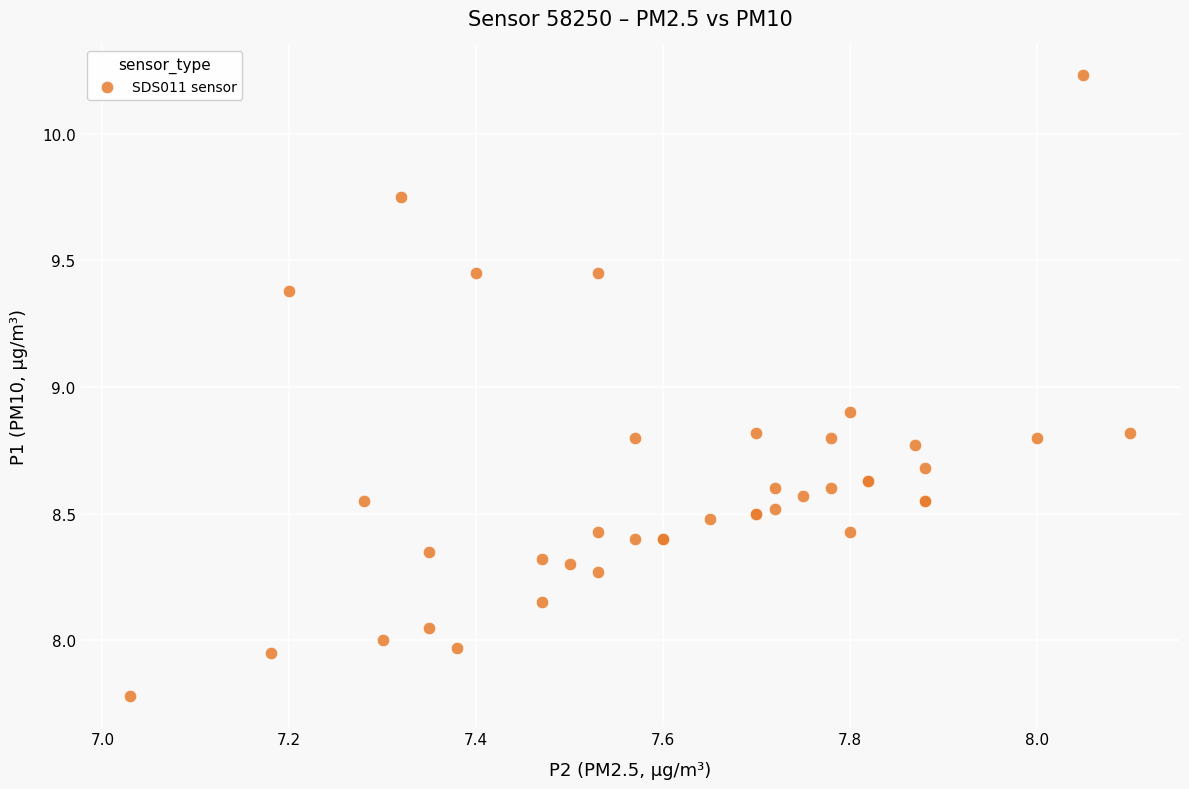

What Y value in the scatter plot is closest to 9?

8.9